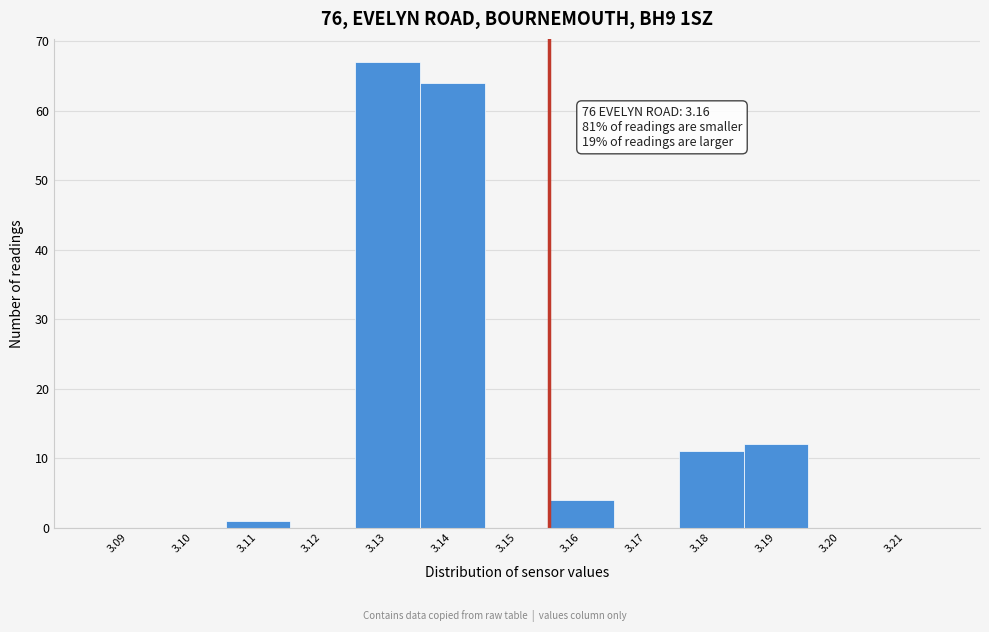

Reading left to right, transcribe all the data shown in this chart.

3.09=0	3.10=0	3.11=1	3.12=0	3.13=67	3.14=64	3.15=0	3.16=4	3.17=0	3.18=11	3.19=12	3.20=0	3.21=0